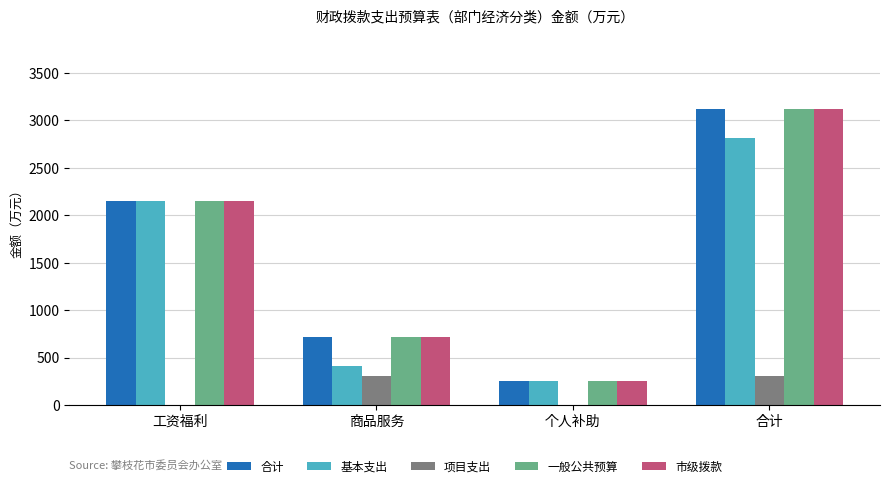

Does the chart contain stacked bars?

No